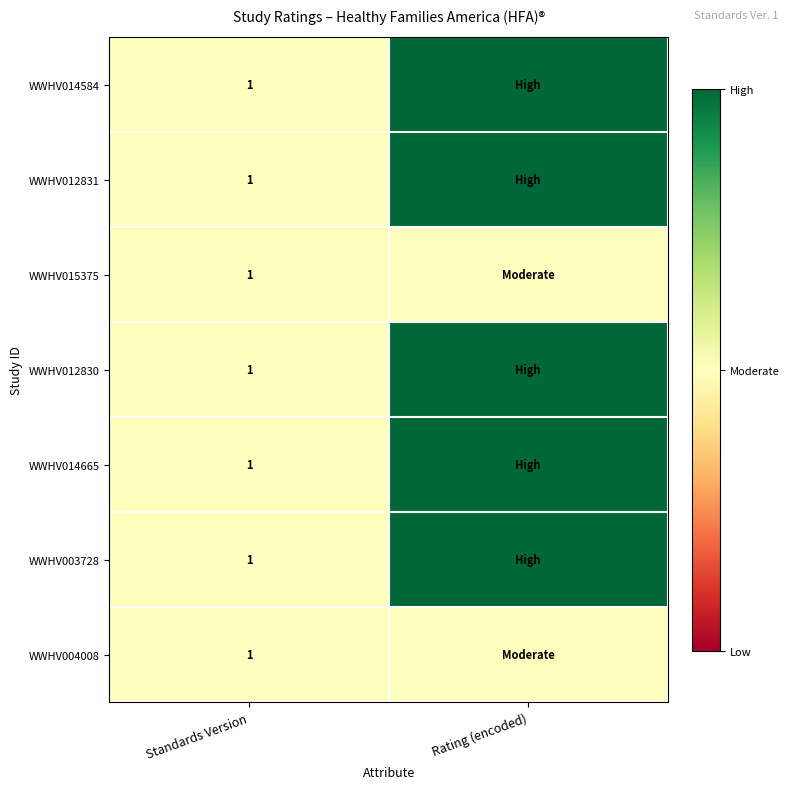

The value of WWHV012831 at Standards Version is 0. True or false?

False